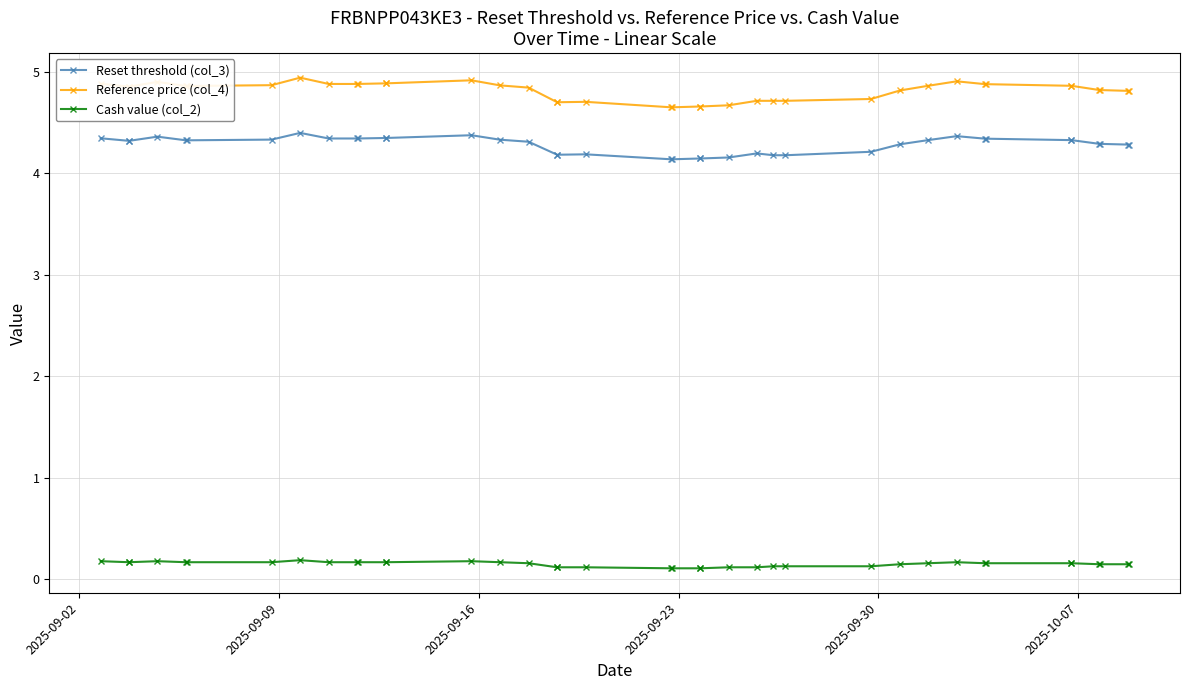

True or false: Cash value (col_2) and Reset threshold (col_3) cross at least once.

False